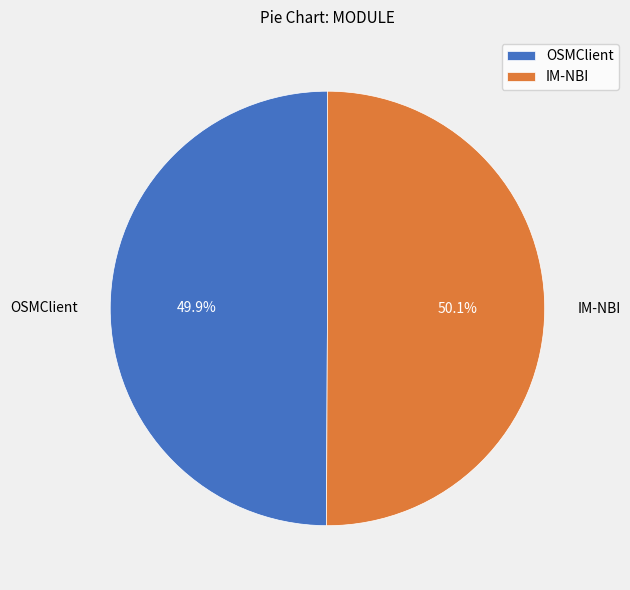

How many segments does this pie chart have?

2